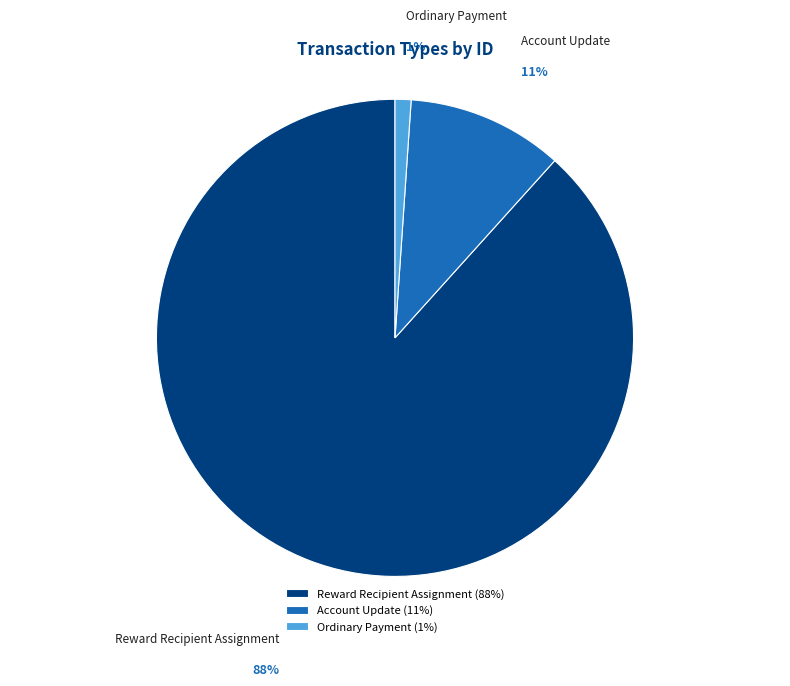

Is it true that Account Update is 11% of the pie?

True